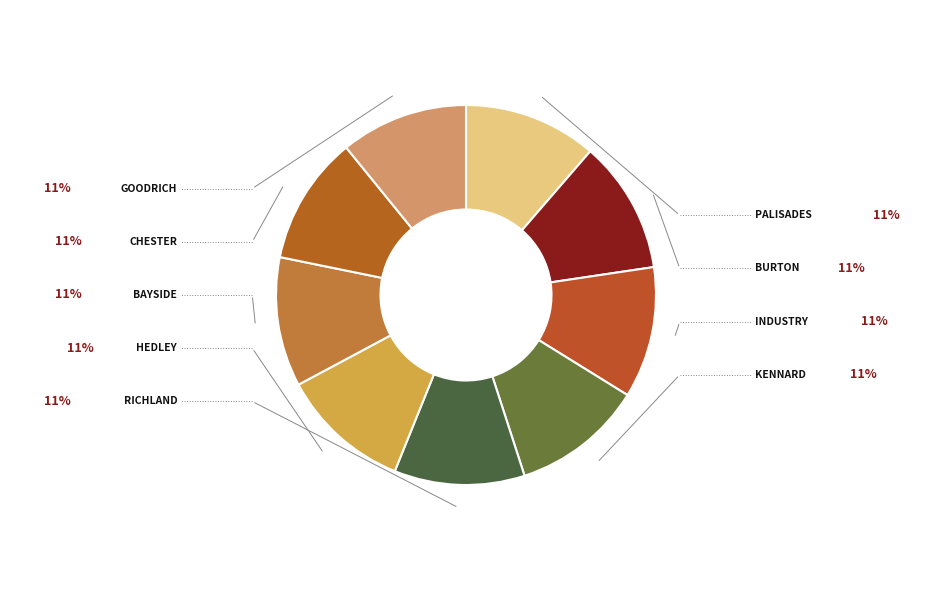

How many segments does this pie chart have?

9